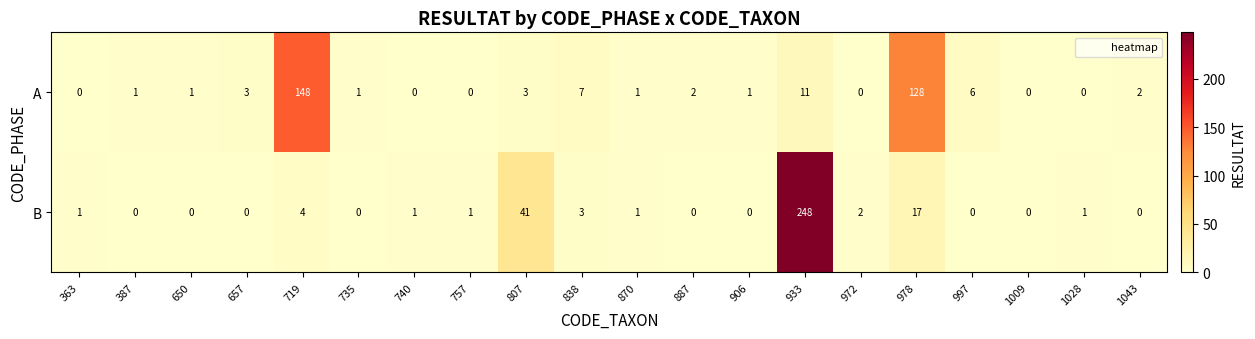

What is the difference between the maximum and minimum values in the B series?

248